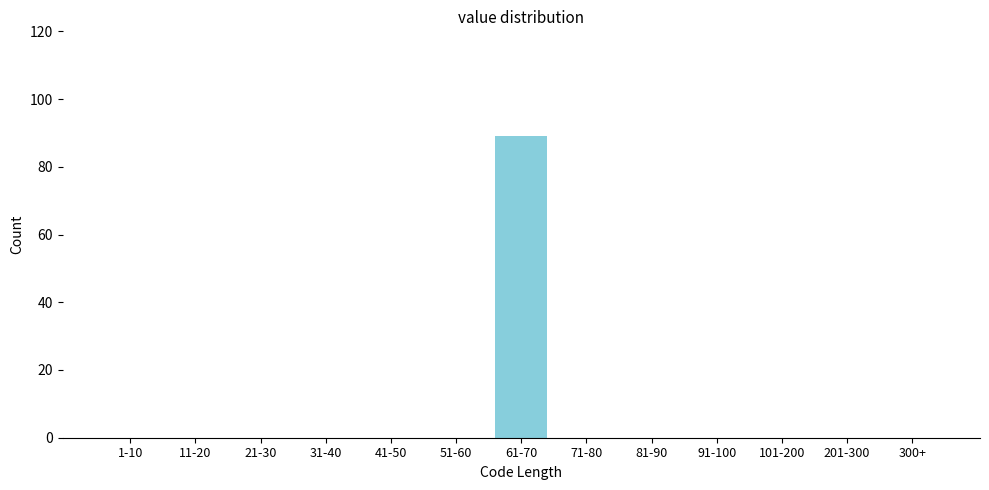

Reading right to left, transcribe all the data shown in this chart.

300+=0	201-300=0	101-200=0	91-100=0	81-90=0	71-80=0	61-70=89	51-60=0	41-50=0	31-40=0	21-30=0	11-20=0	1-10=0